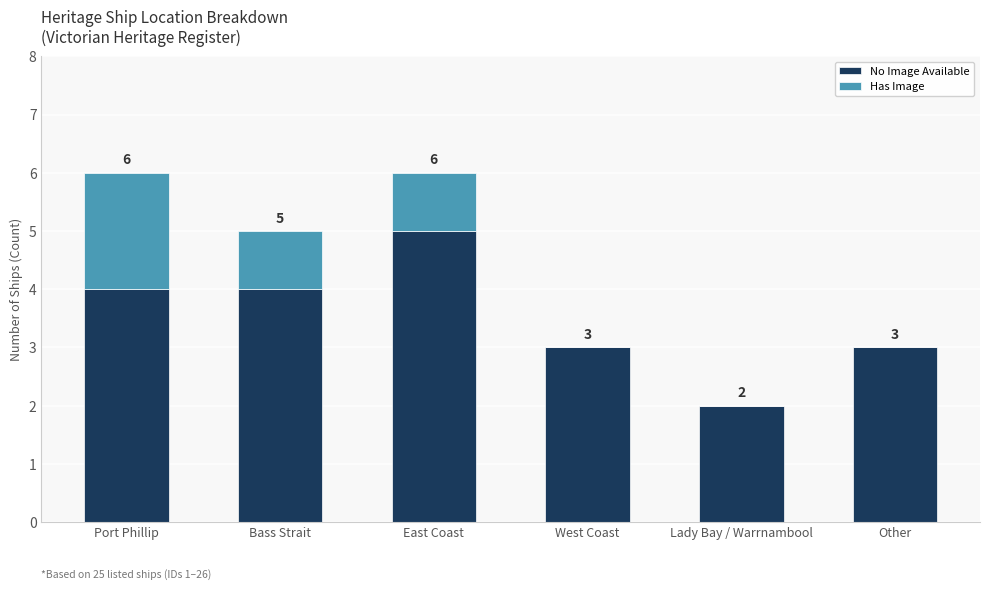

How many categories are shown in the chart?

6